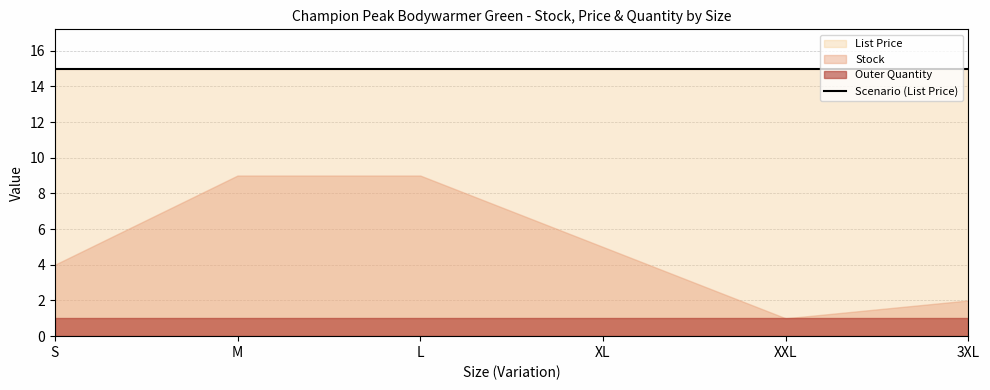

What value does the Stock series have at 3XL?

2.0